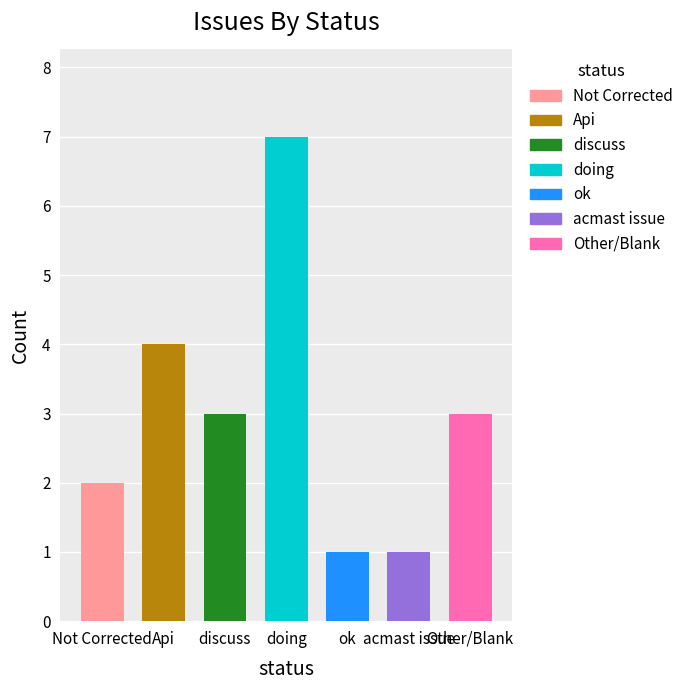

The chart shows a value of 2 at Not Corrected. True or false?

True